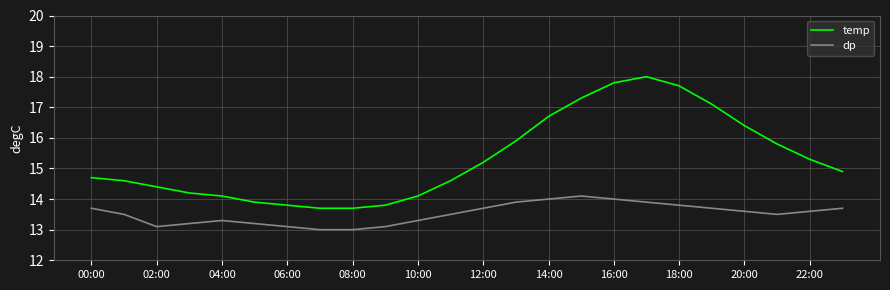

What is the minimum value shown in the chart?

13.0